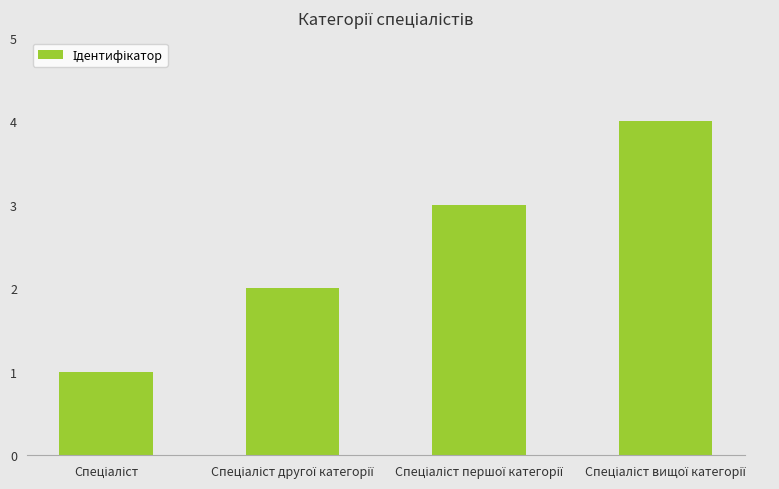

Reading left to right, list all the values displayed in this chart.

1	2	3	4